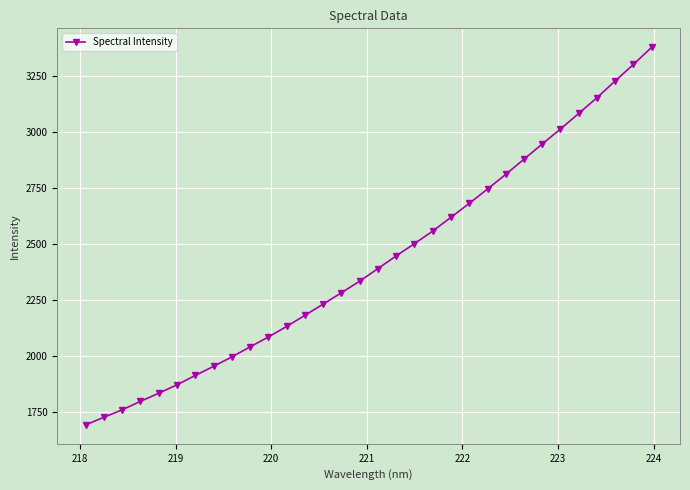

What is the difference between the maximum and minimum values?

1684.9